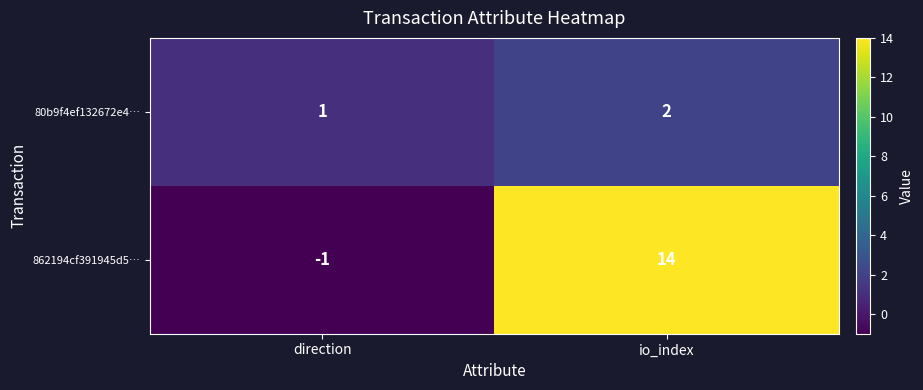

Reading left to right, what are all the values shown in this chart?

80b9f4ef132672e4…: direction=1	io_index=2
862194cf391945d5…: direction=-1	io_index=14